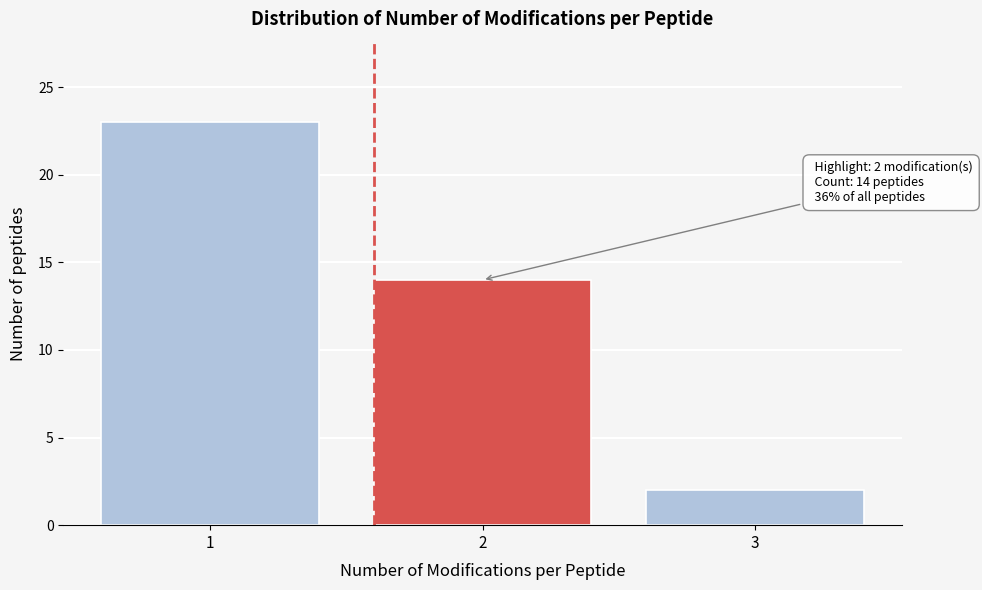

Reading left to right, extract all data points from this chart.

23	14	2